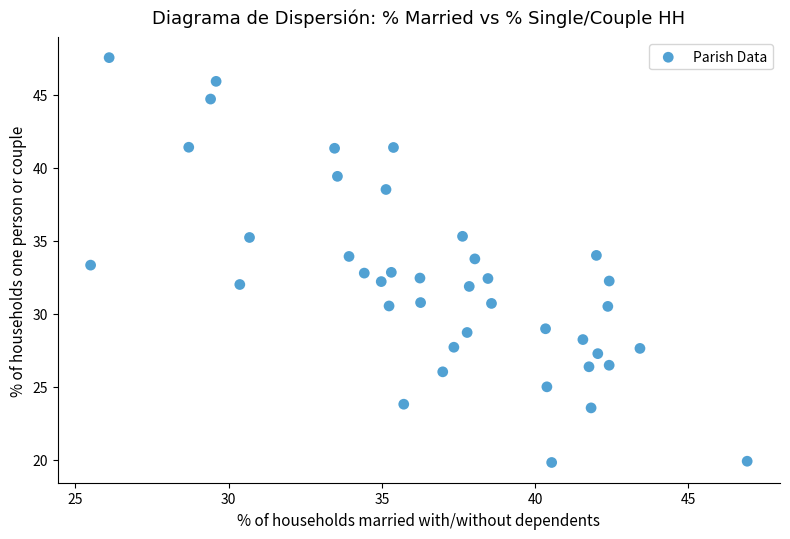

What is the range of Y values (max minus min)?

27.7